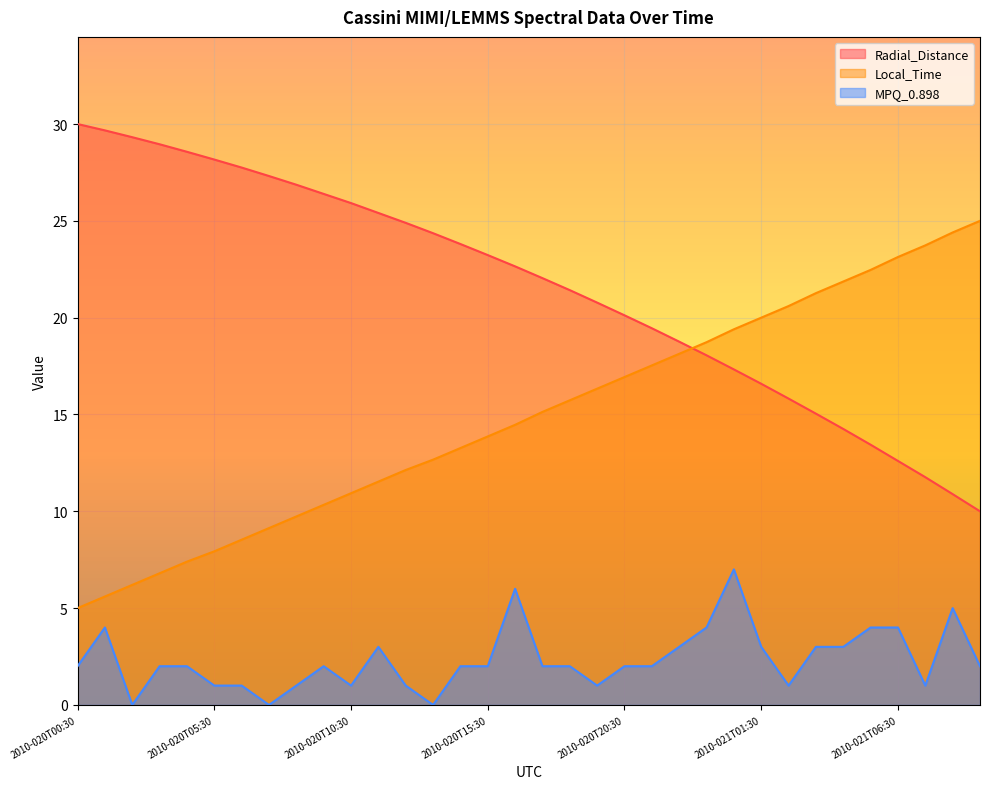

At 2010-021T00:30, list the series in order from smallest to largest.

MPQ_0.898, Radial_Distance, Local_Time